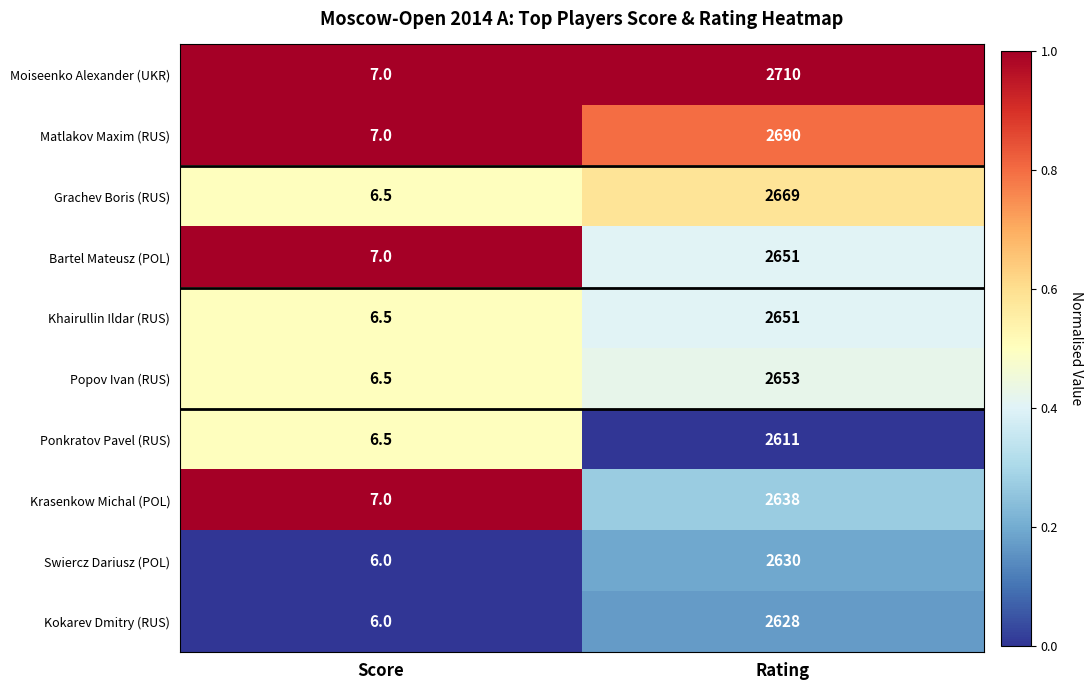

Read the Swiercz Dariusz (POL) value at Score.

6.0